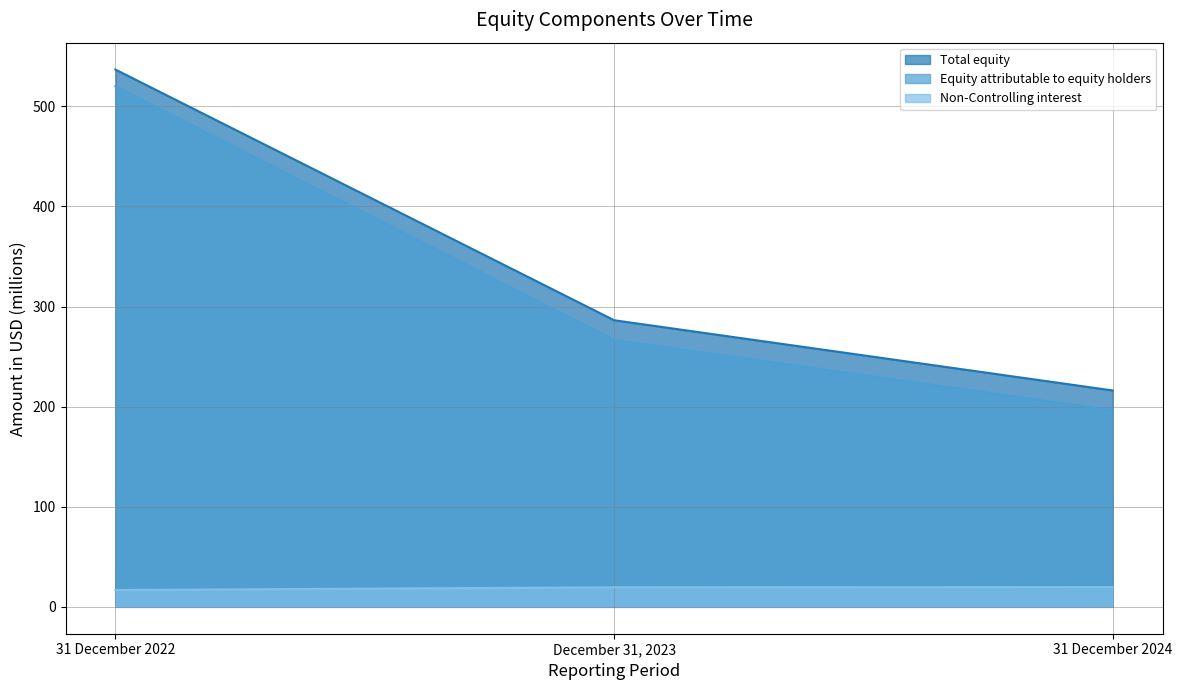

What is the maximum value shown in the chart?

536.8